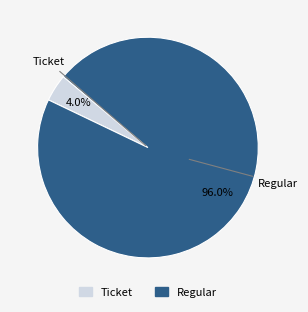

Which has a higher value, Ticket or Regular?

Regular